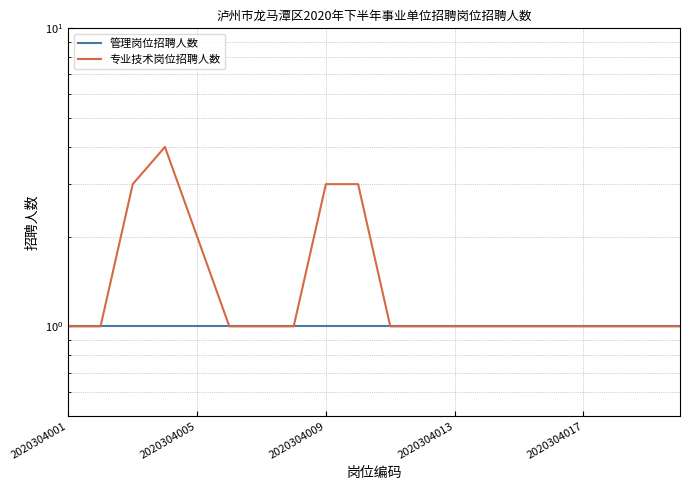

How many data points in 专业技术岗位招聘人数 are above 1?

5